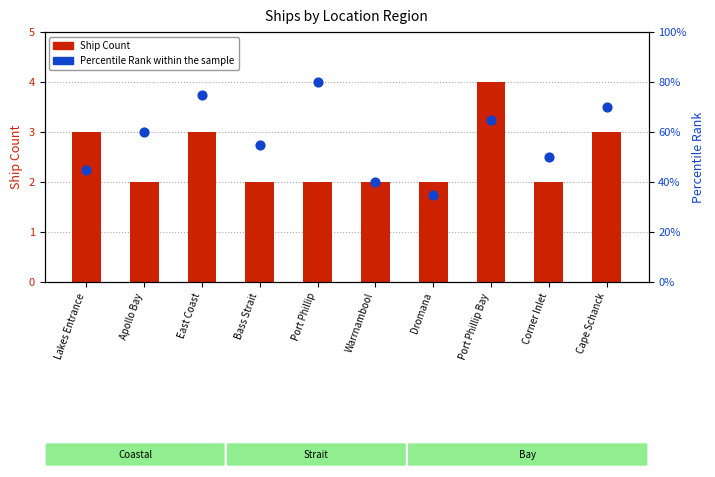

What is the total value across all series at Port Phillip?

82